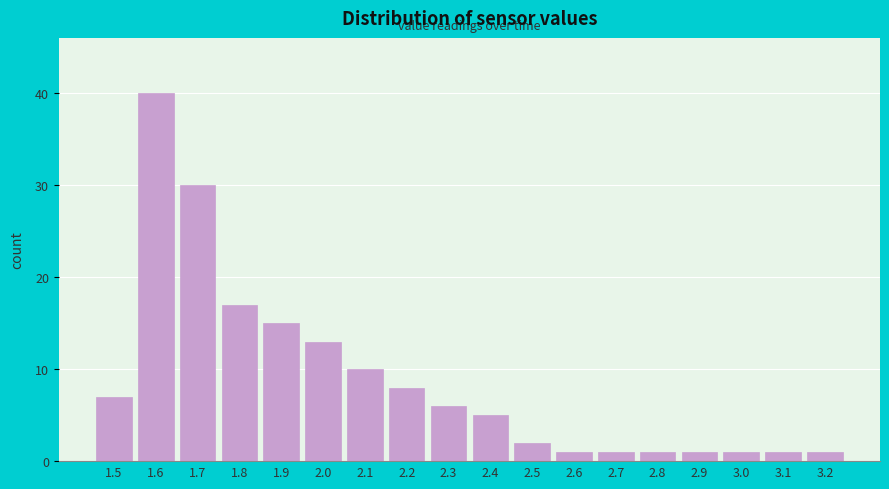

Over which range of the x-axis is the bar tallest?

1.55 to 1.65